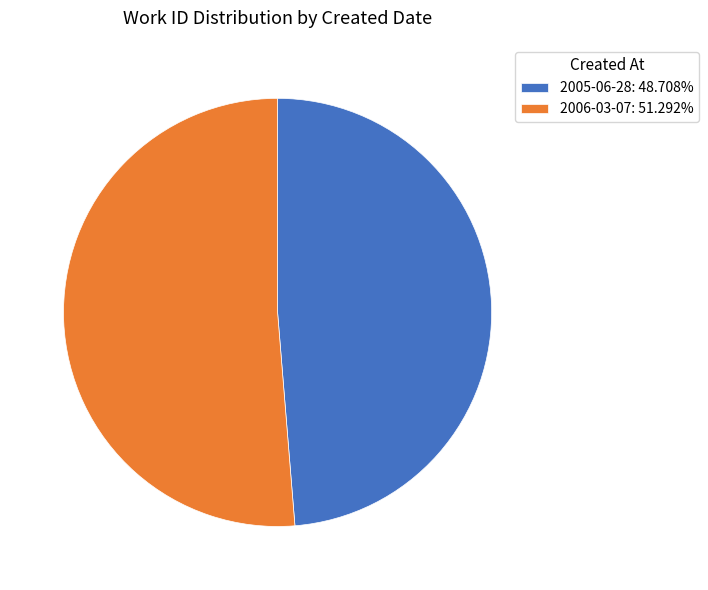

Is the sum of 2005-06-28: 48.708% and 2006-03-07: 51.292% greater than half?

Yes